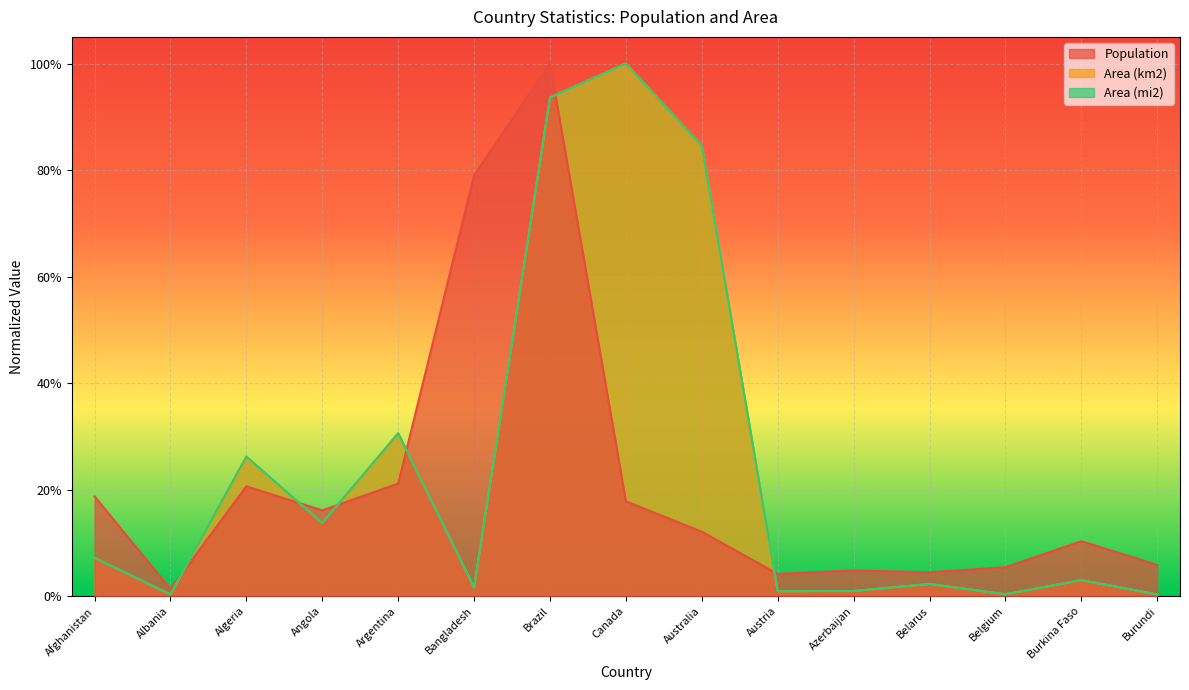

What is the greatest value displayed?

1.0